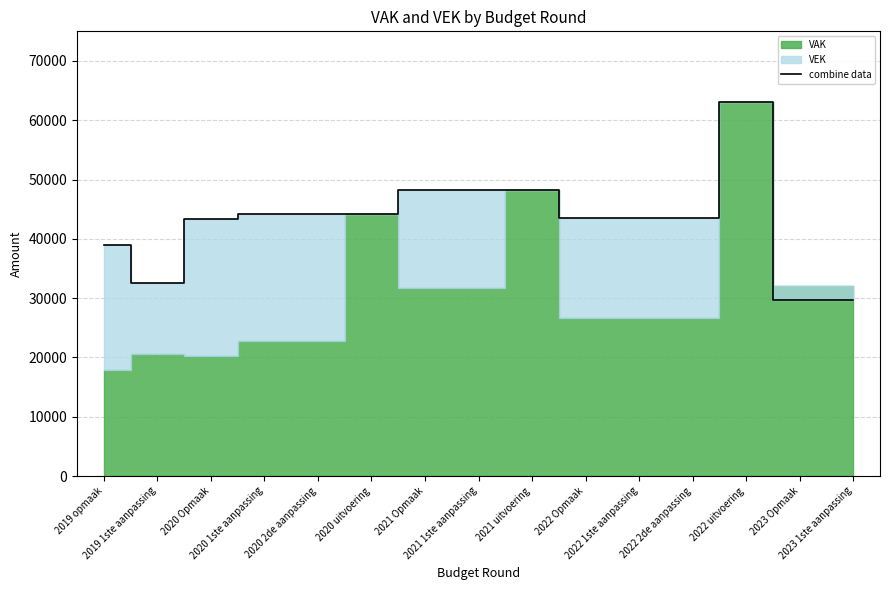

How many values exceed 43456?

7